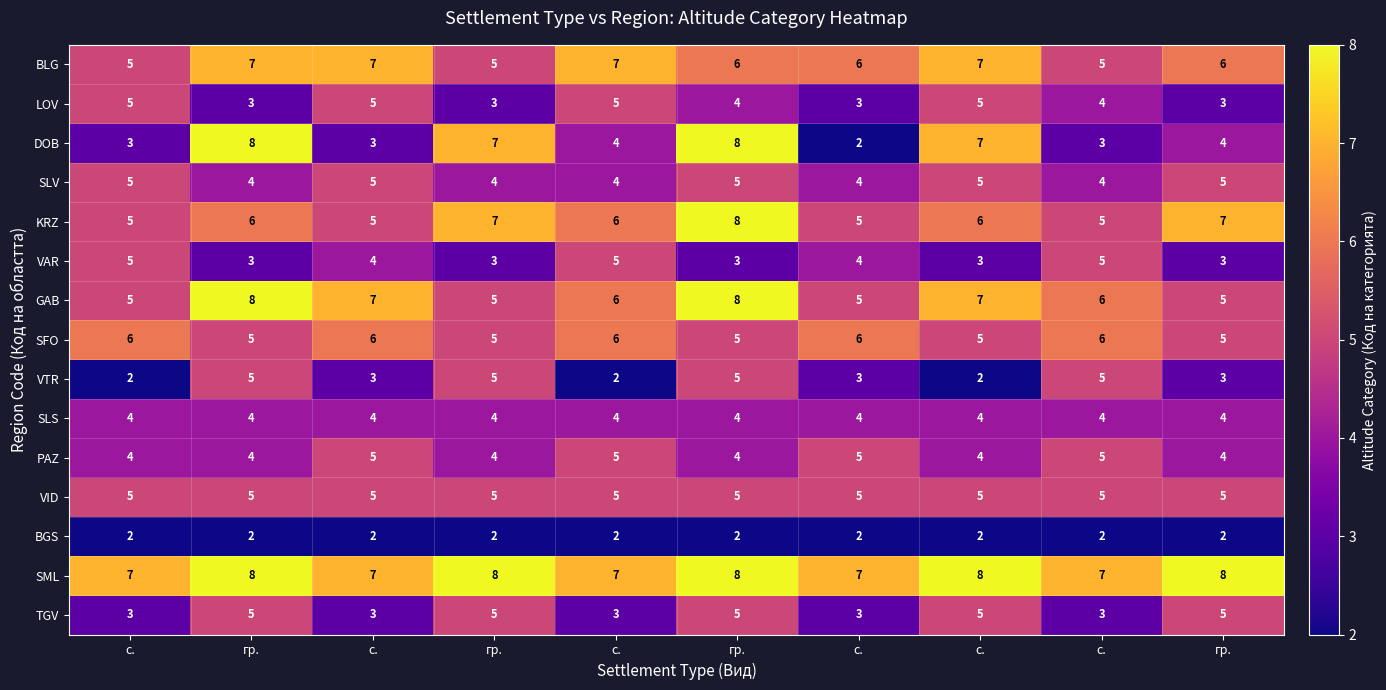

Which series has the widest spread of values?

DOB